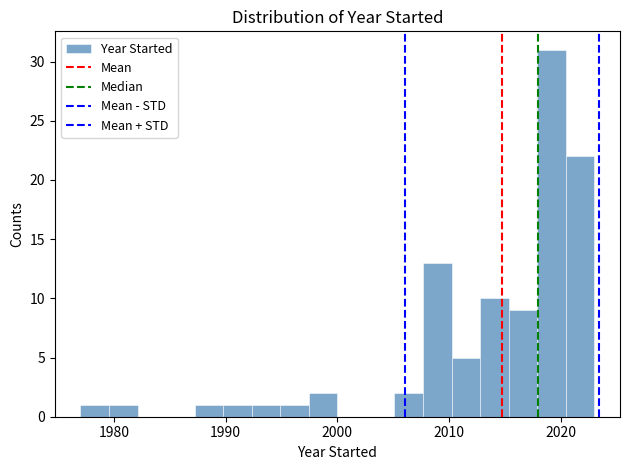

Read against the x-axis, roughly where is the centre of the tallest bar?

2019